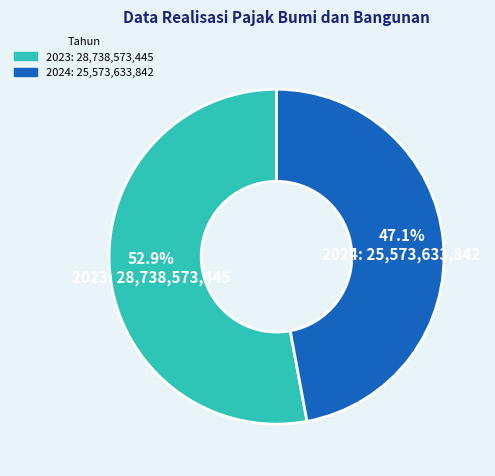

What is the smallest slice in the pie chart?

2024